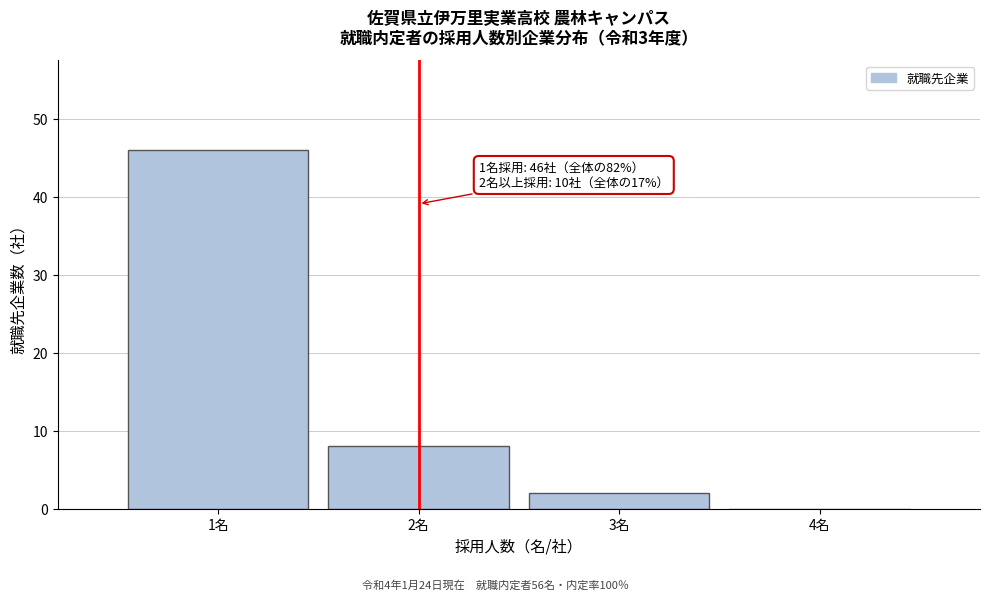

Which range on the x-axis has the tallest bar?

0.5 to 1.5